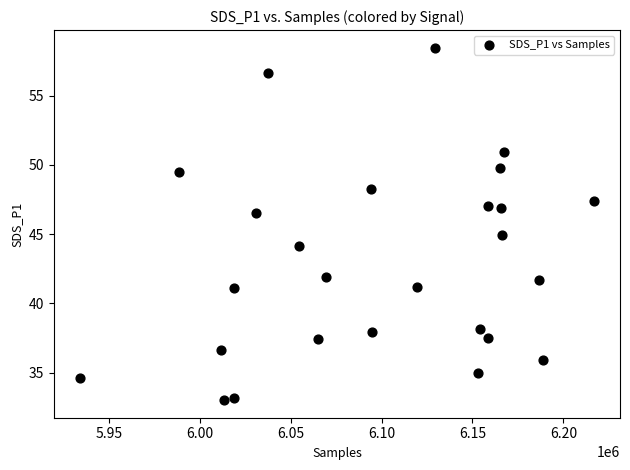

What is the range of X values (max minus min)?

283169.0